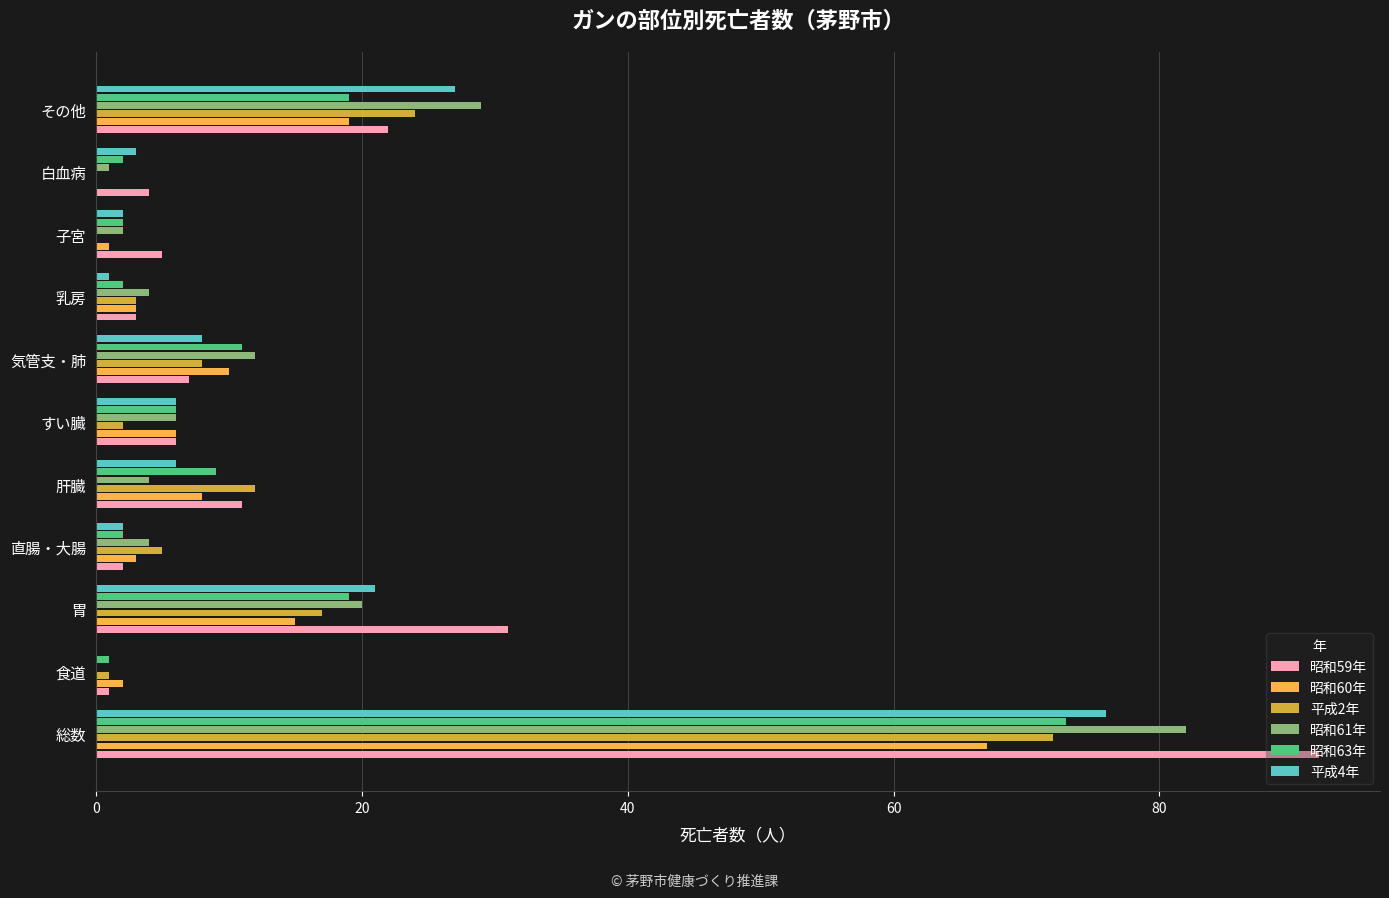

What are all the series names shown in the legend?

昭和59年, 昭和60年, 平成2年, 昭和61年, 昭和63年, 平成4年